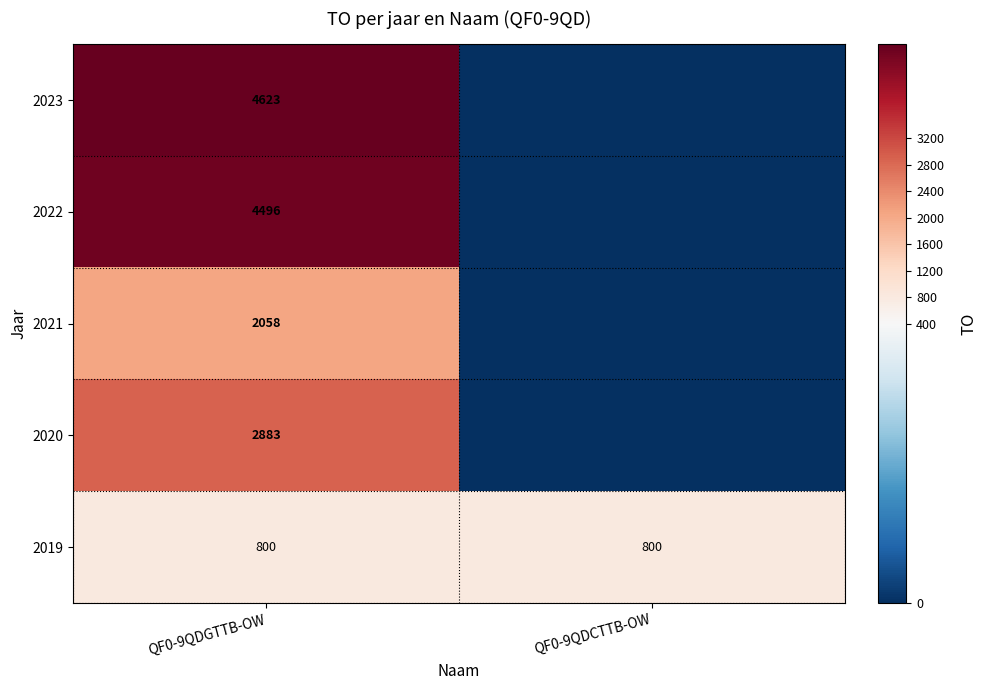

True or false: 2020 has a value of 4134 at QF0-9QDGTTB-OW.

False